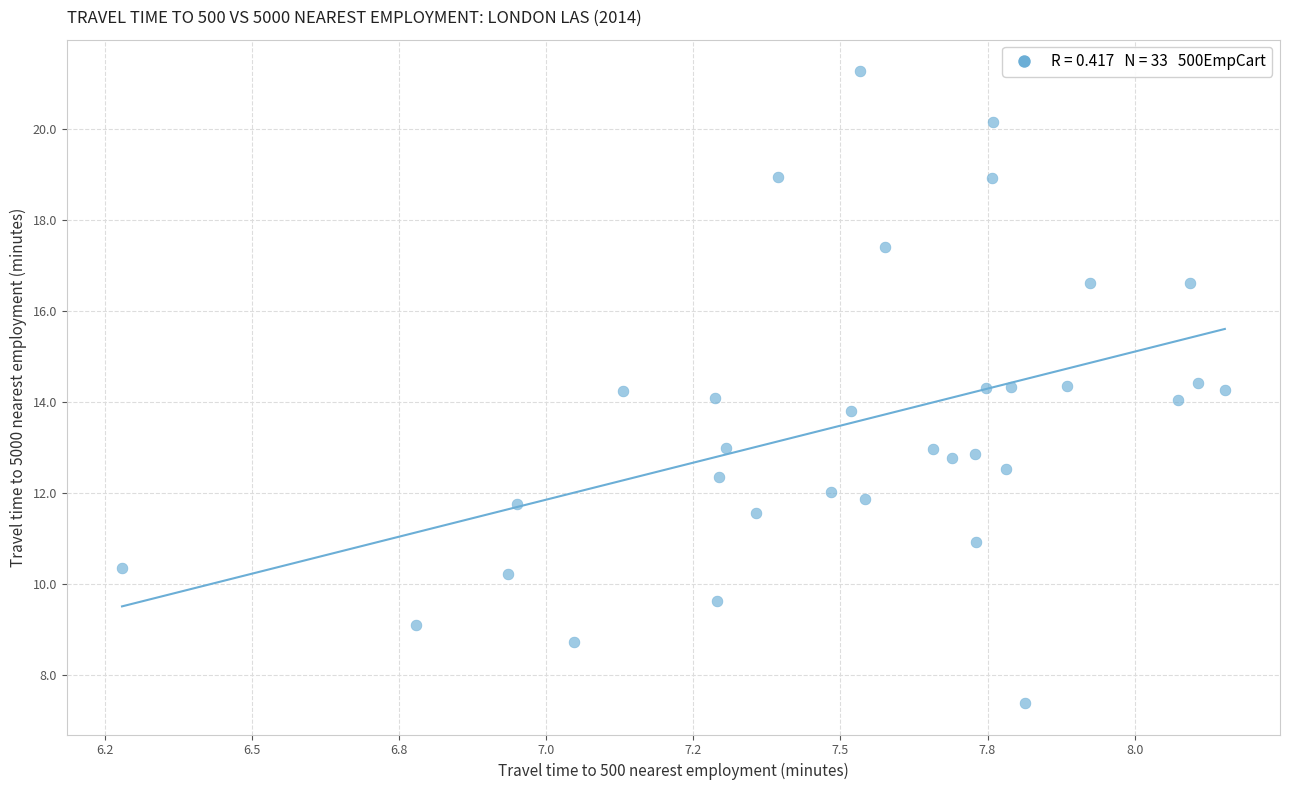

What is the range of X values (max minus min)?

1.9